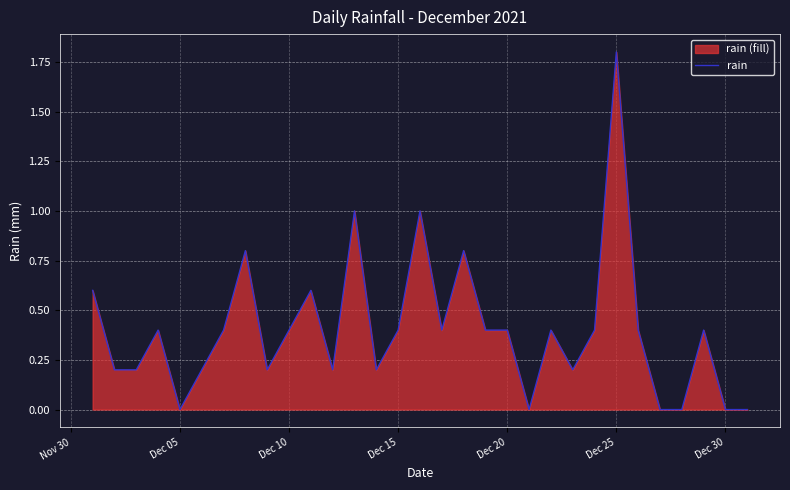

What is the maximum value shown in the chart?

1.8